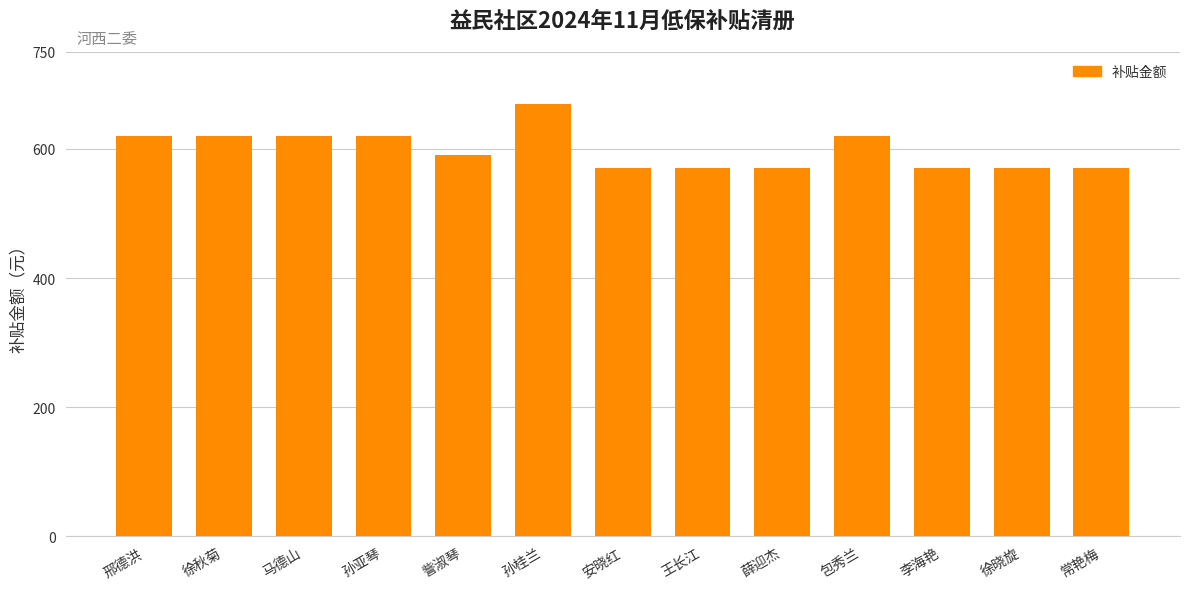

The value at 李海艳 is 922. True or false?

False